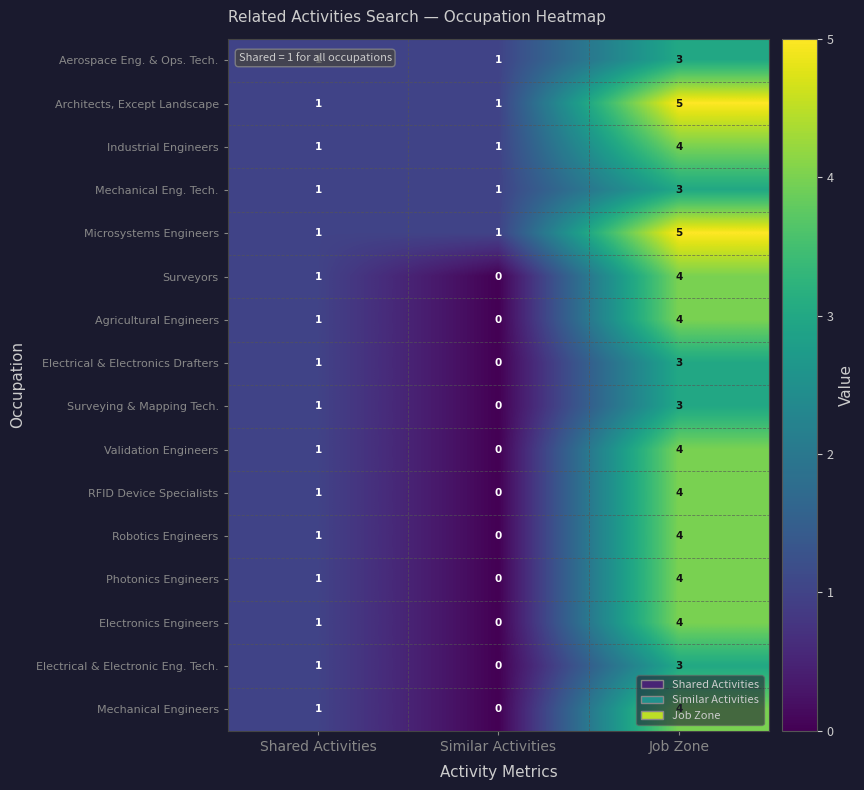

List the labels in order of Agricultural Engineers value, largest first.

Job Zone, Shared Activities, Similar Activities